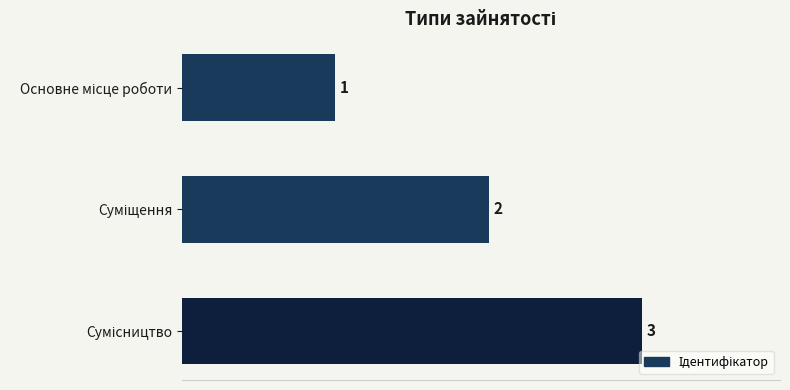

How many distinct data groups are displayed?

1